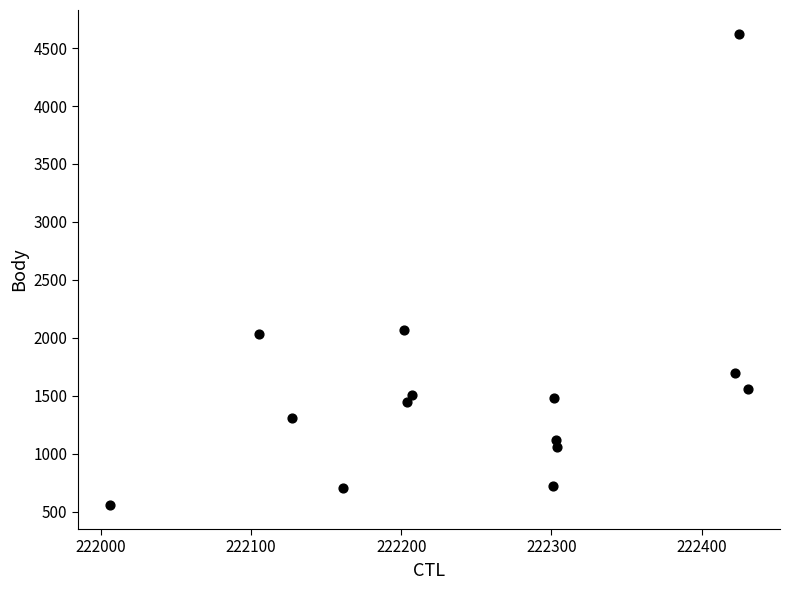

What is the range of Y values (max minus min)?

4072